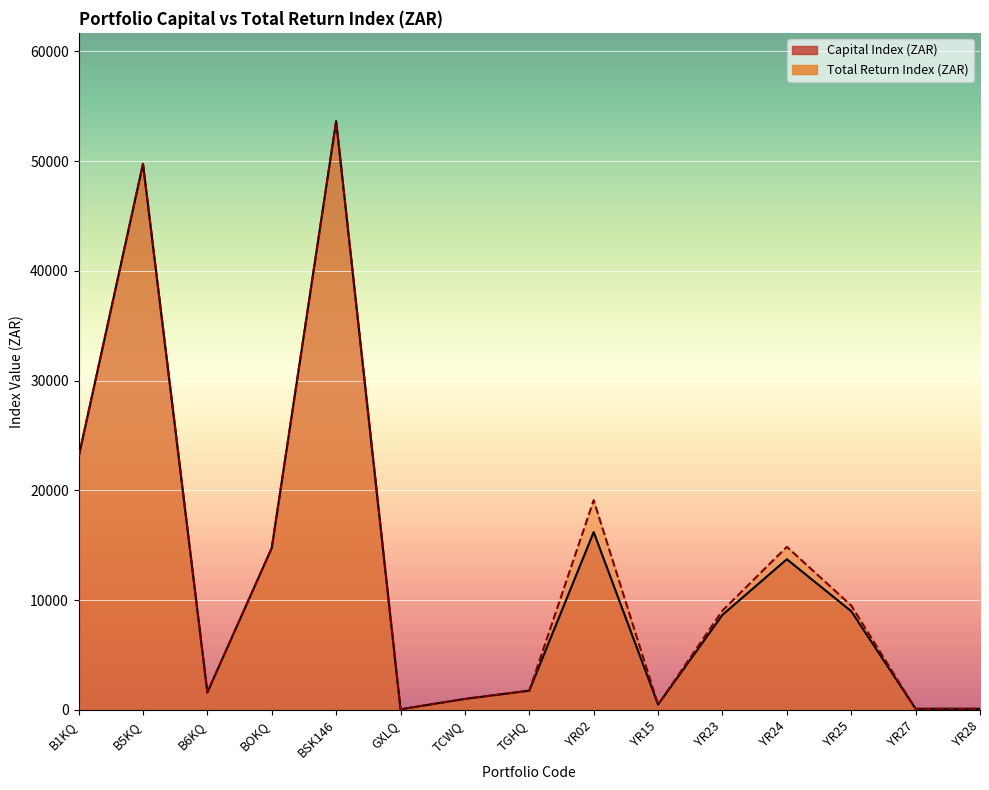

True or false: Capital Index (ZAR) and Total Return Index (ZAR) intersect in this chart.

False